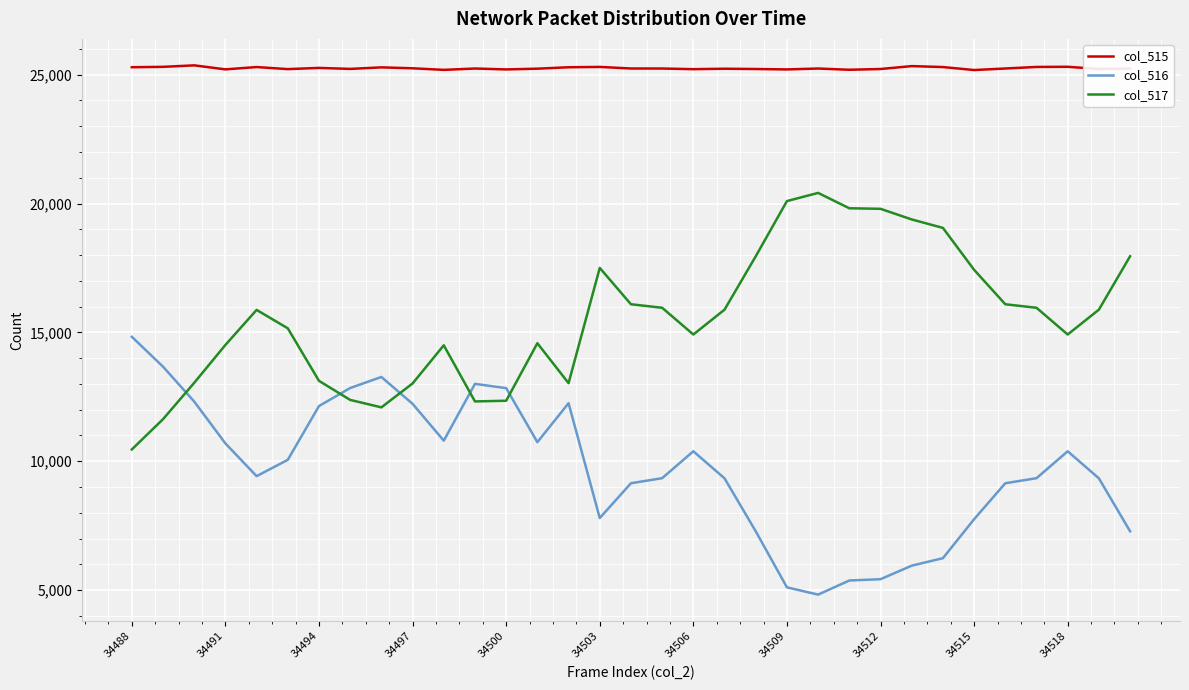

True or false: col_517 and col_516 cross at least once.

True